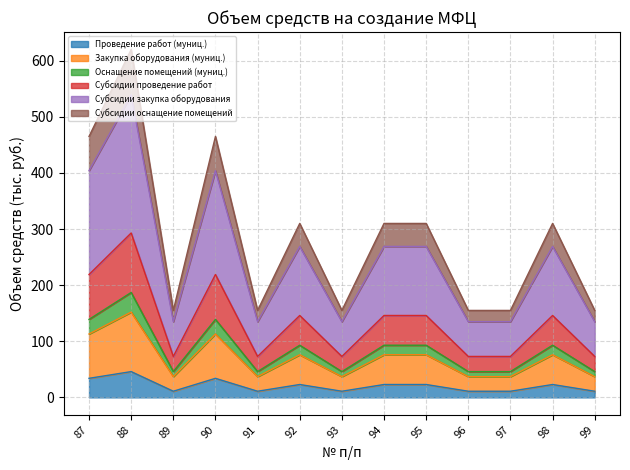

At which category is the sum across all series the highest?

88